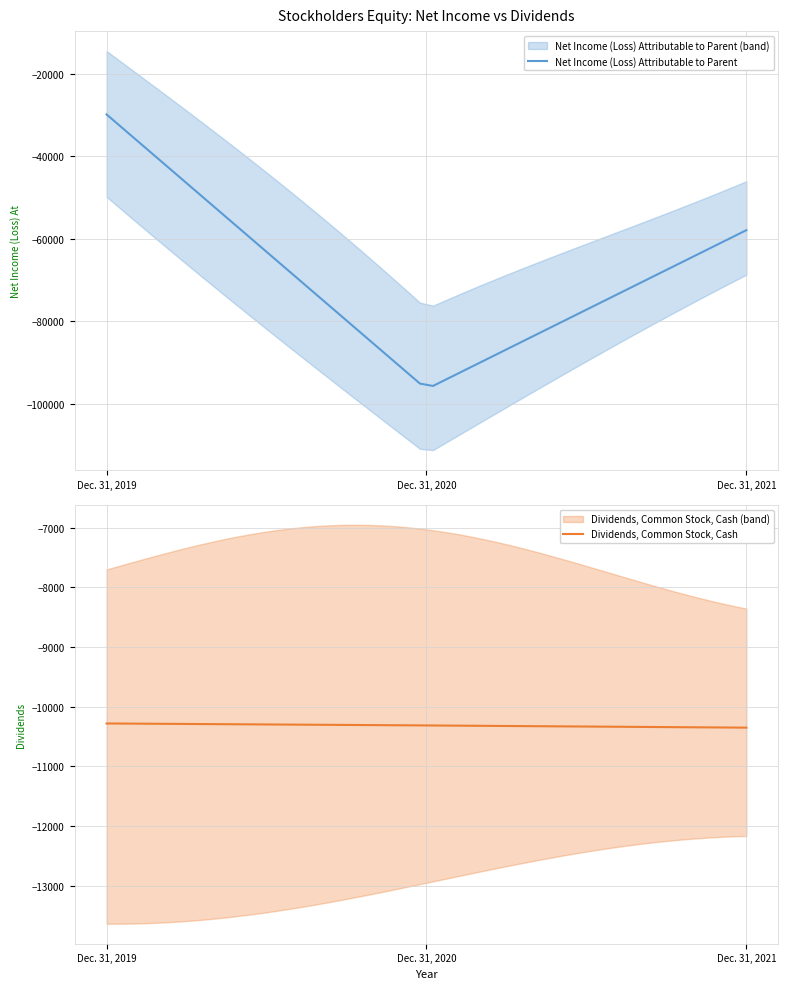

How many values in the Dividends, Common Stock, Cash series are below -10313?

1